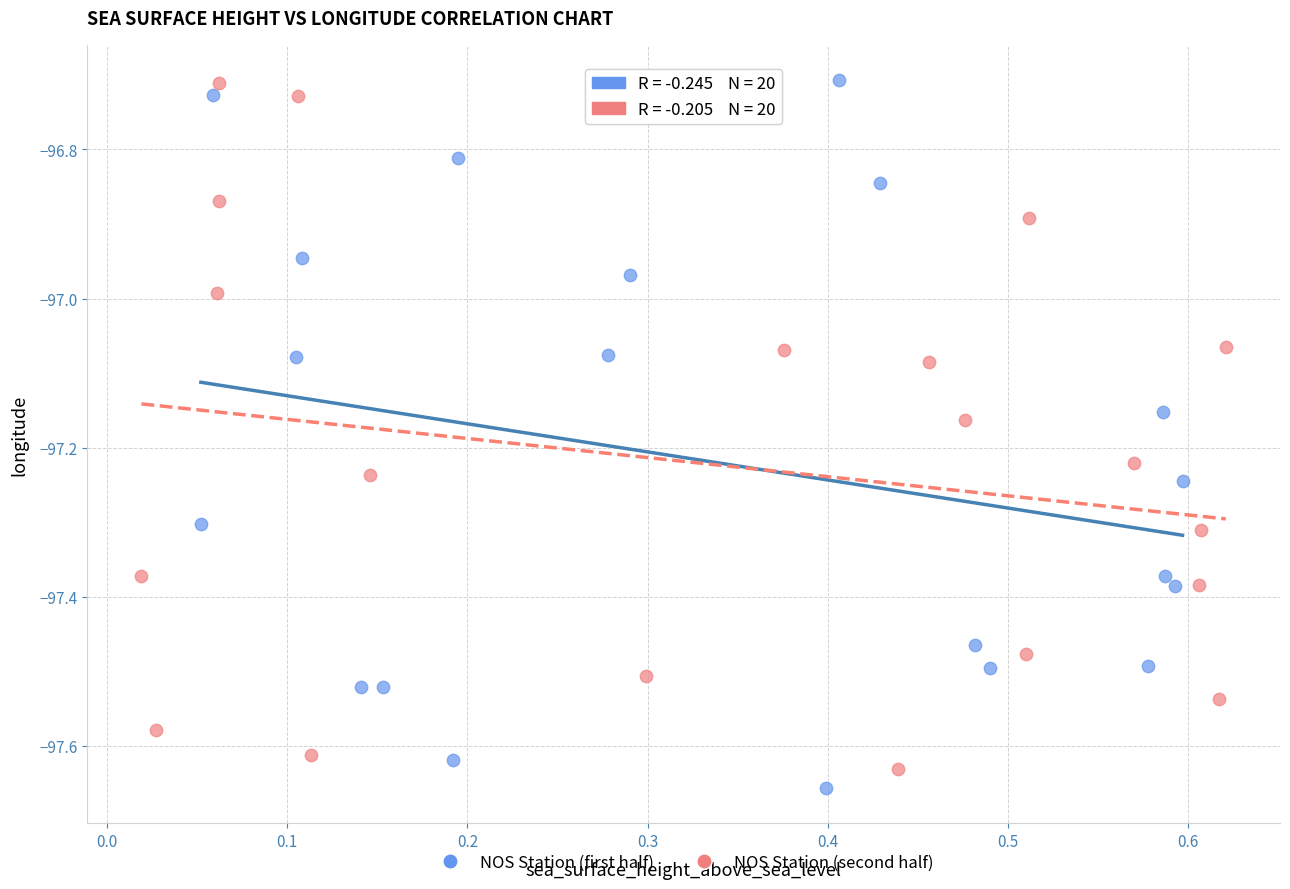

Which series has the largest Y range (max minus min)?

NOS Station (first half)